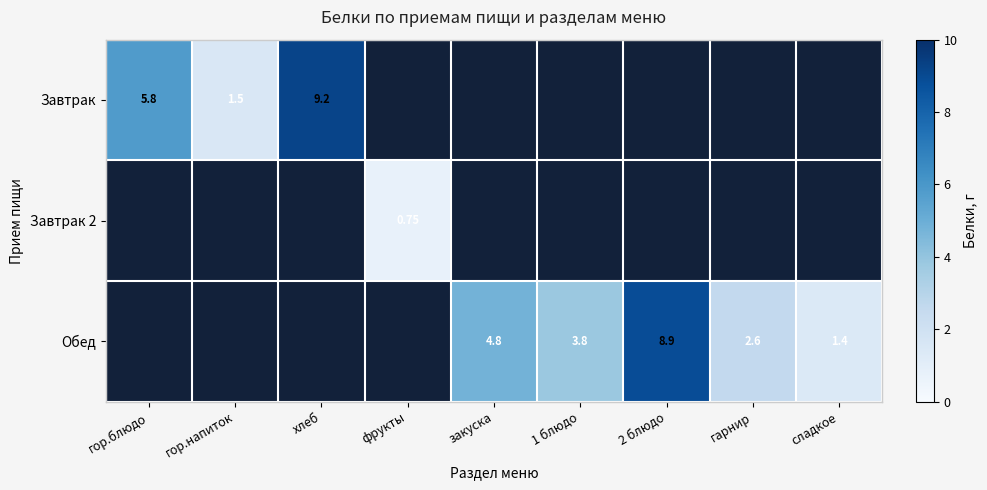

What is the difference between the second highest and minimum values in the Завтрак series?

5.8